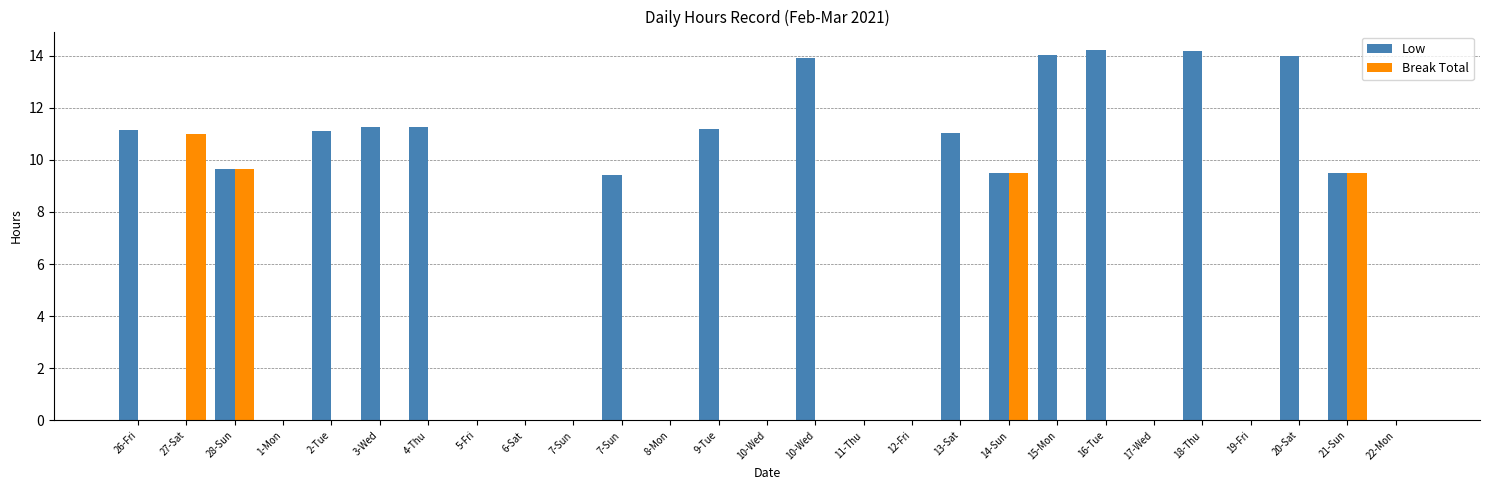

What is the label of the 2nd bar from the left?

27-Sat